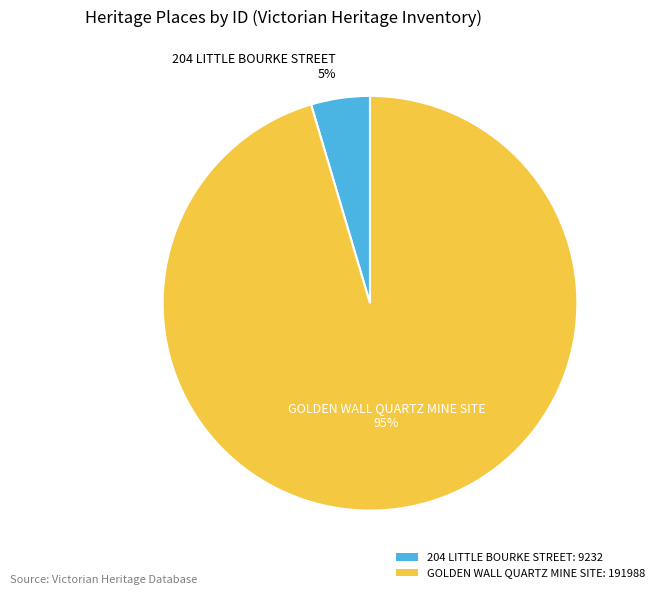

Which slice is the largest?

GOLDEN WALL QUARTZ MINE SITE